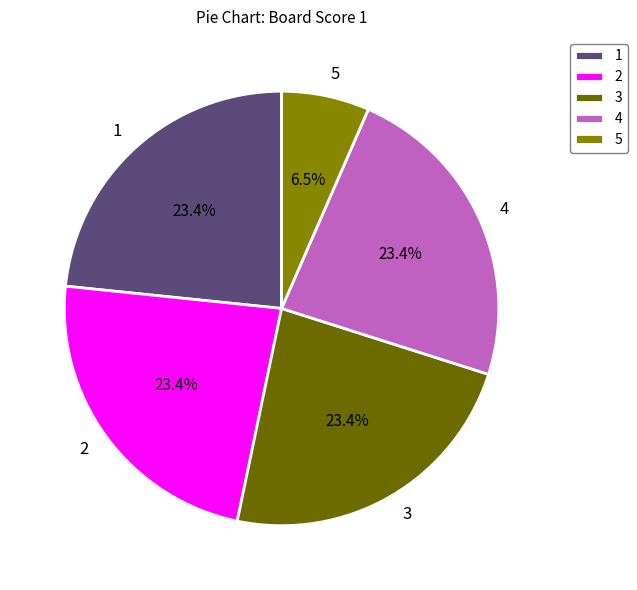

Between 3 and 5, which is larger?

3